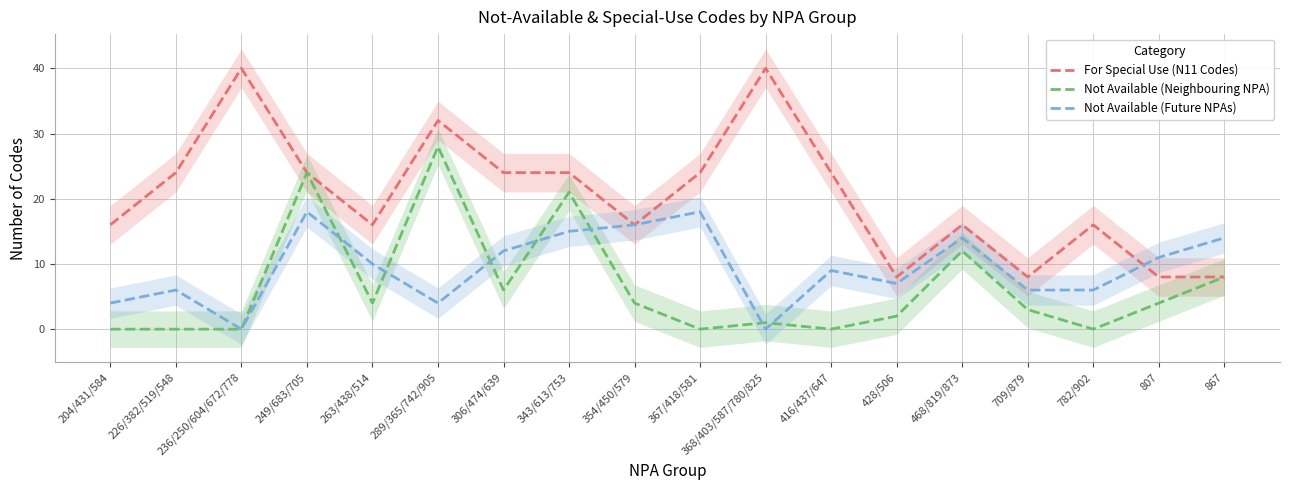

Where does the For Special Use (N11 Codes) series first go above 24?

236/250/604/672/778